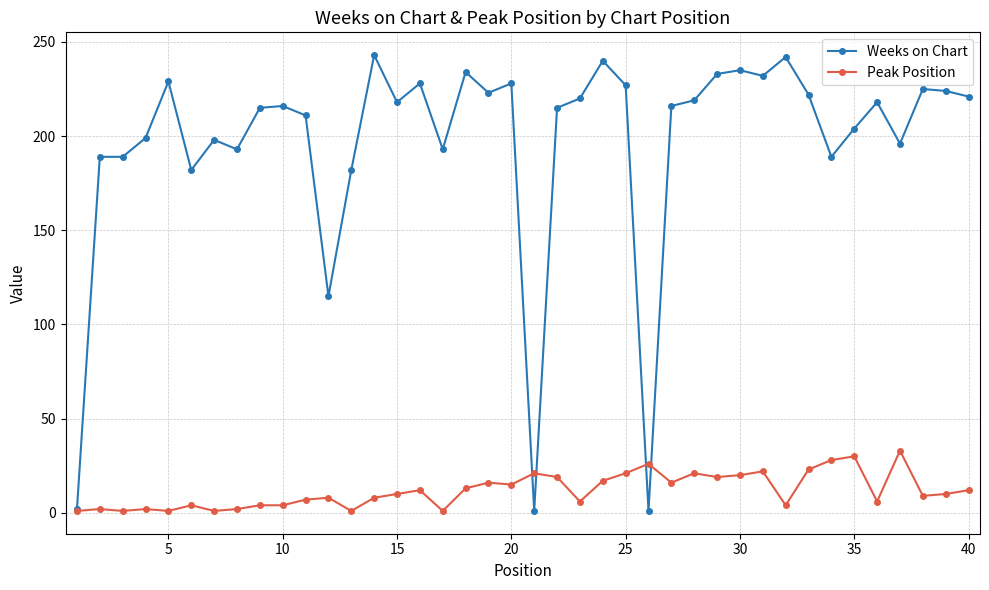

Which series has the largest total across all categories?

Weeks on Chart